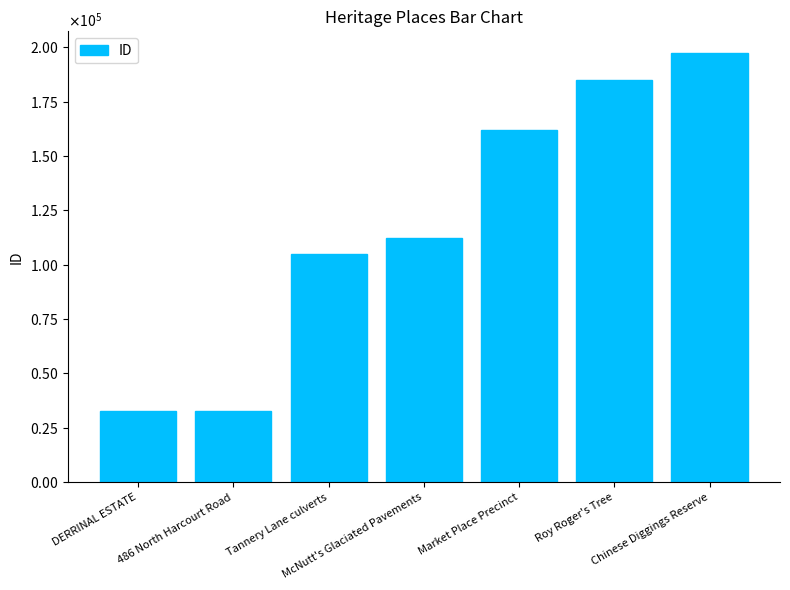

Approximately how many times larger is the value at Chinese Diggings Reserve compared to McNutt's Glaciated Pavements?

1.8